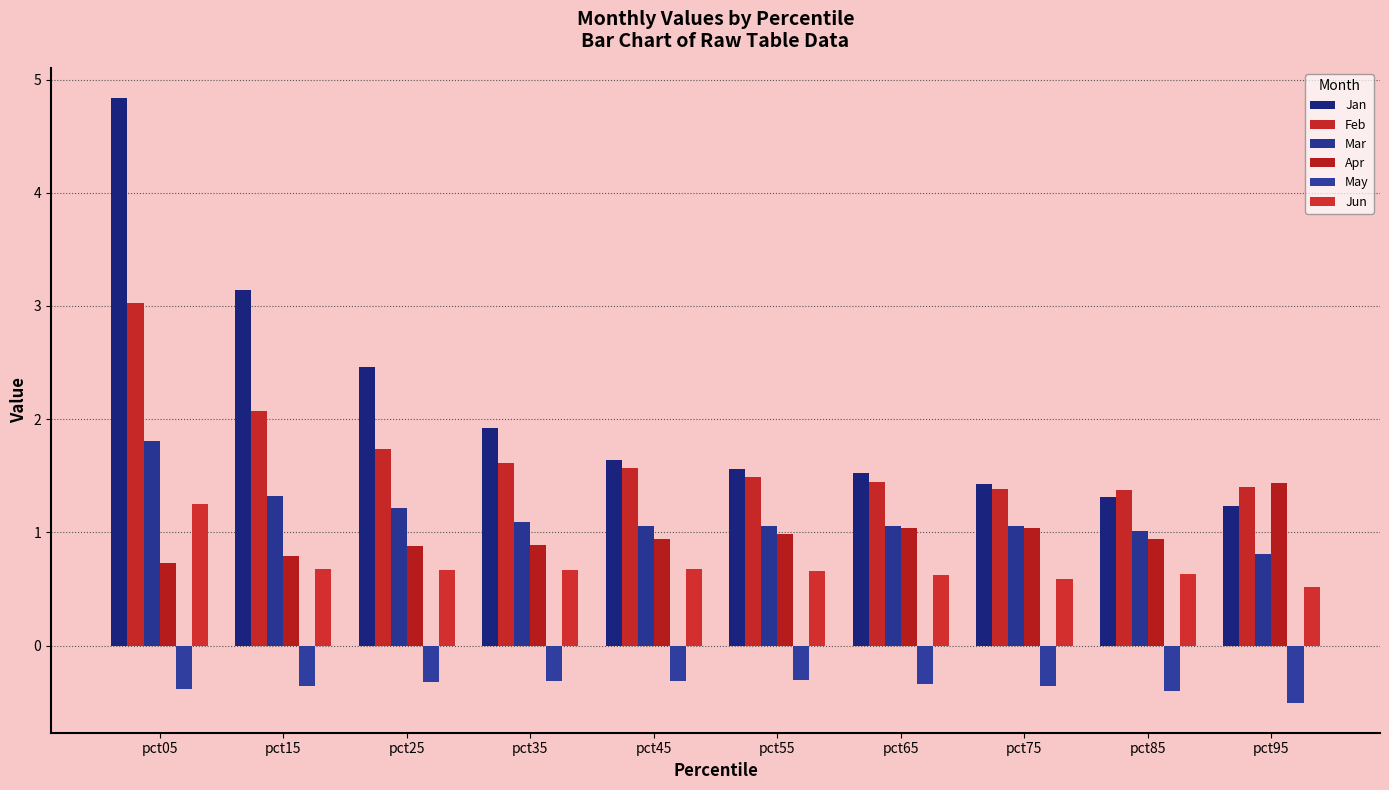

True or false: Feb has a value of 1.4 at pct85.

True